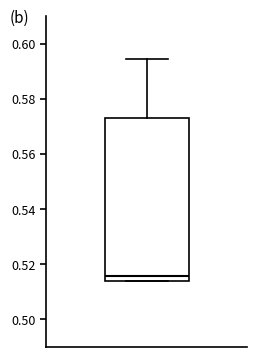

Read this box plot against the y-axis: the position of the median line, the range covered by the box, and the ends of both whiskers. The values are not printed on the chart, so give them approximately, as read against the axis.

median 0.516, box 0.514 to 0.574, whiskers 0.514 to 0.594